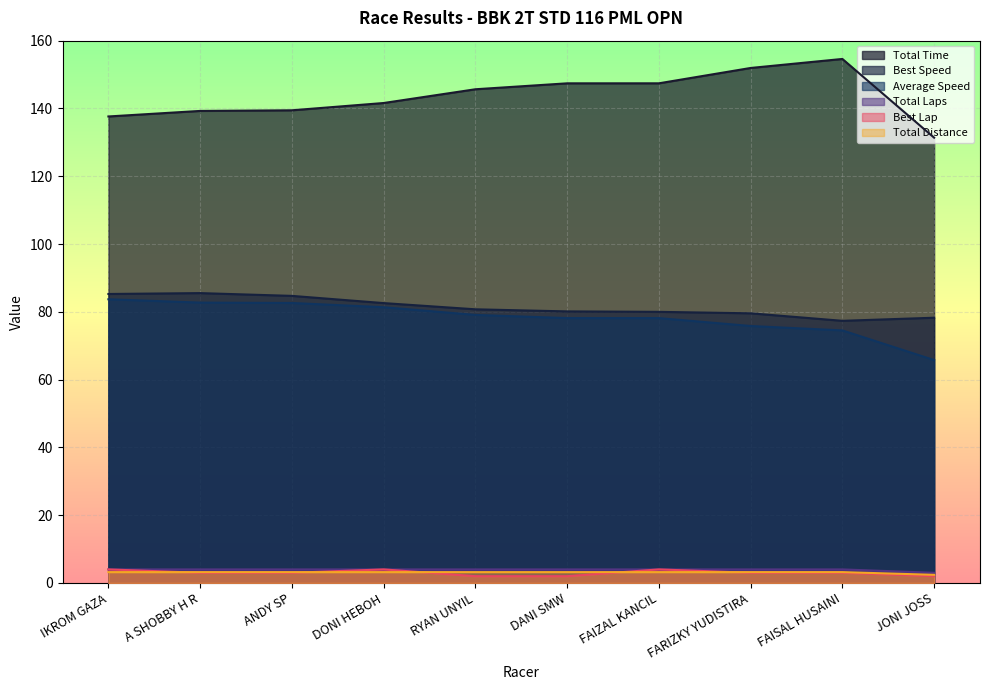

What is the label of the 3rd point from the left?

ANDY SP